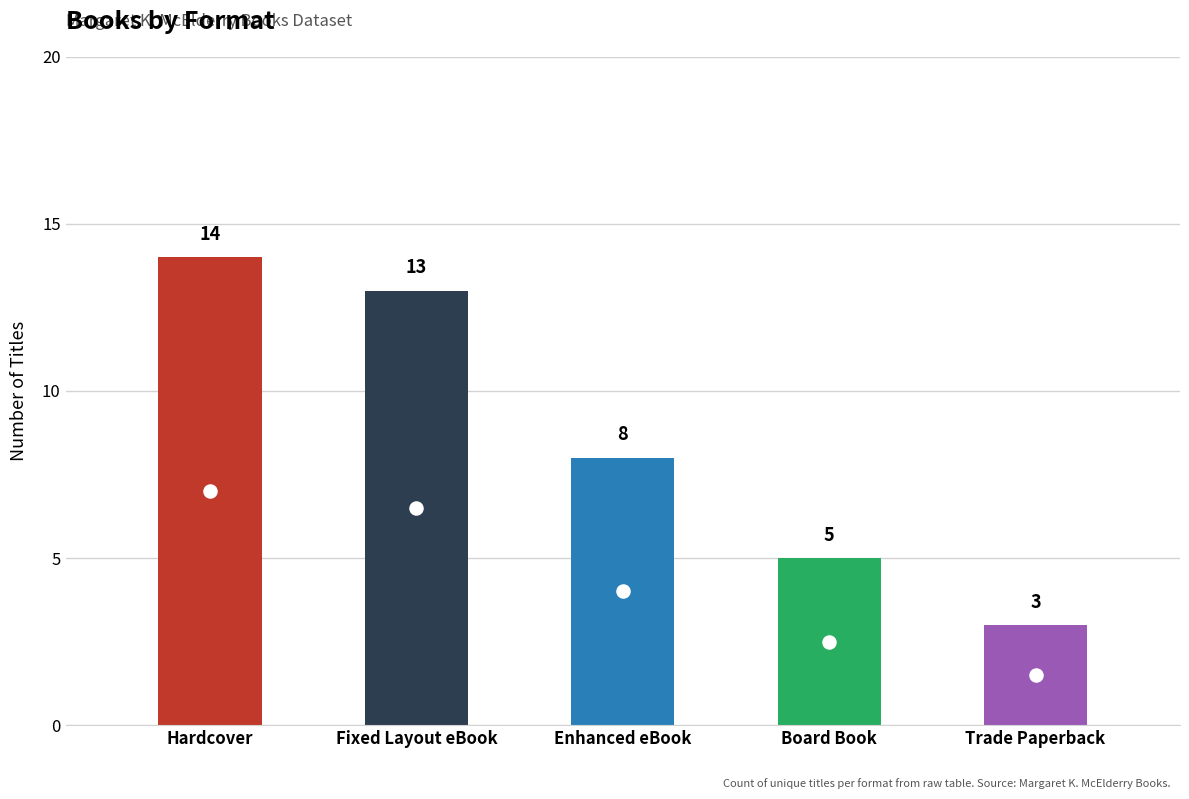

Between Board Book and Hardcover, which is larger?

Hardcover